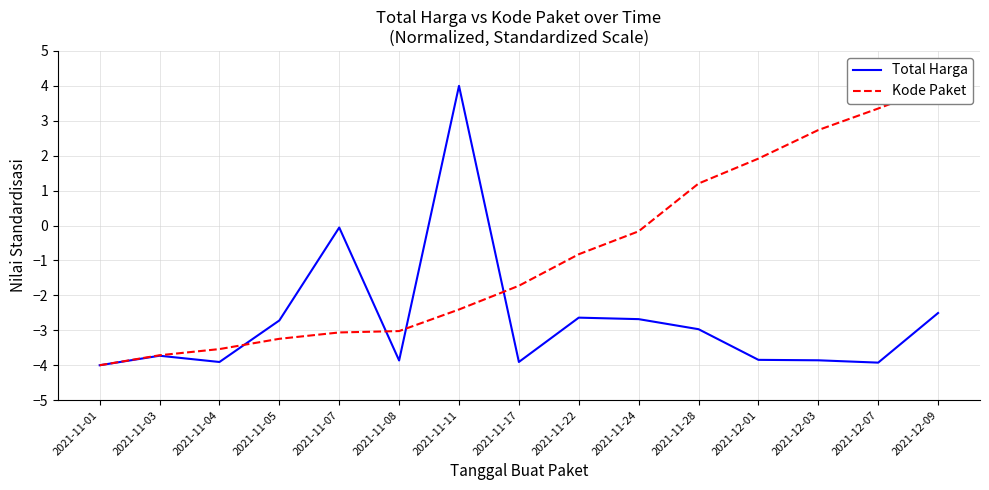

At how many categories does at least one series exceed 0?

6